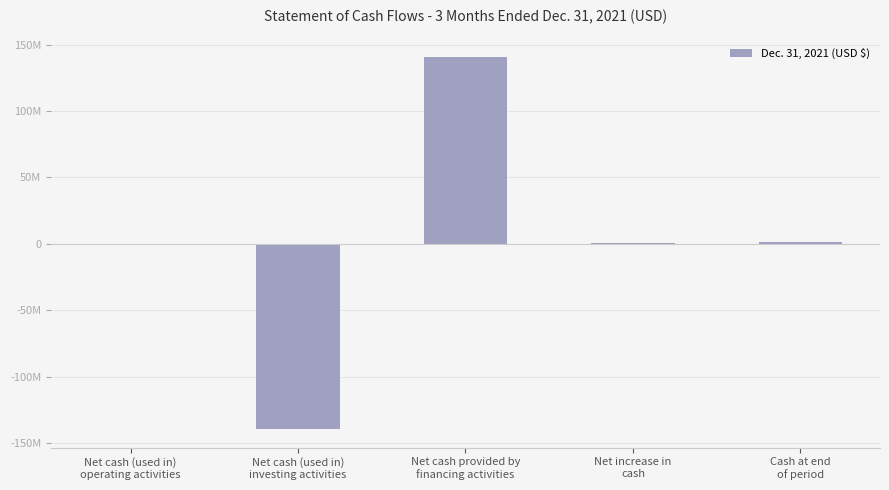

Which label corresponds to the smallest value in the chart?

Net cash (used in)
investing activities